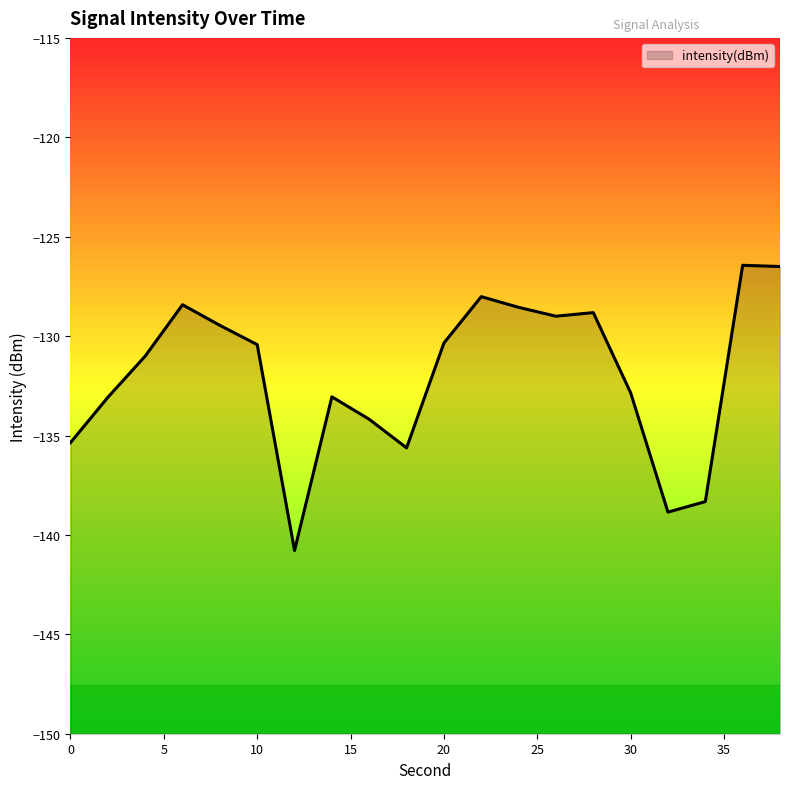

True or false: the data shows -51.4 at 12.

False